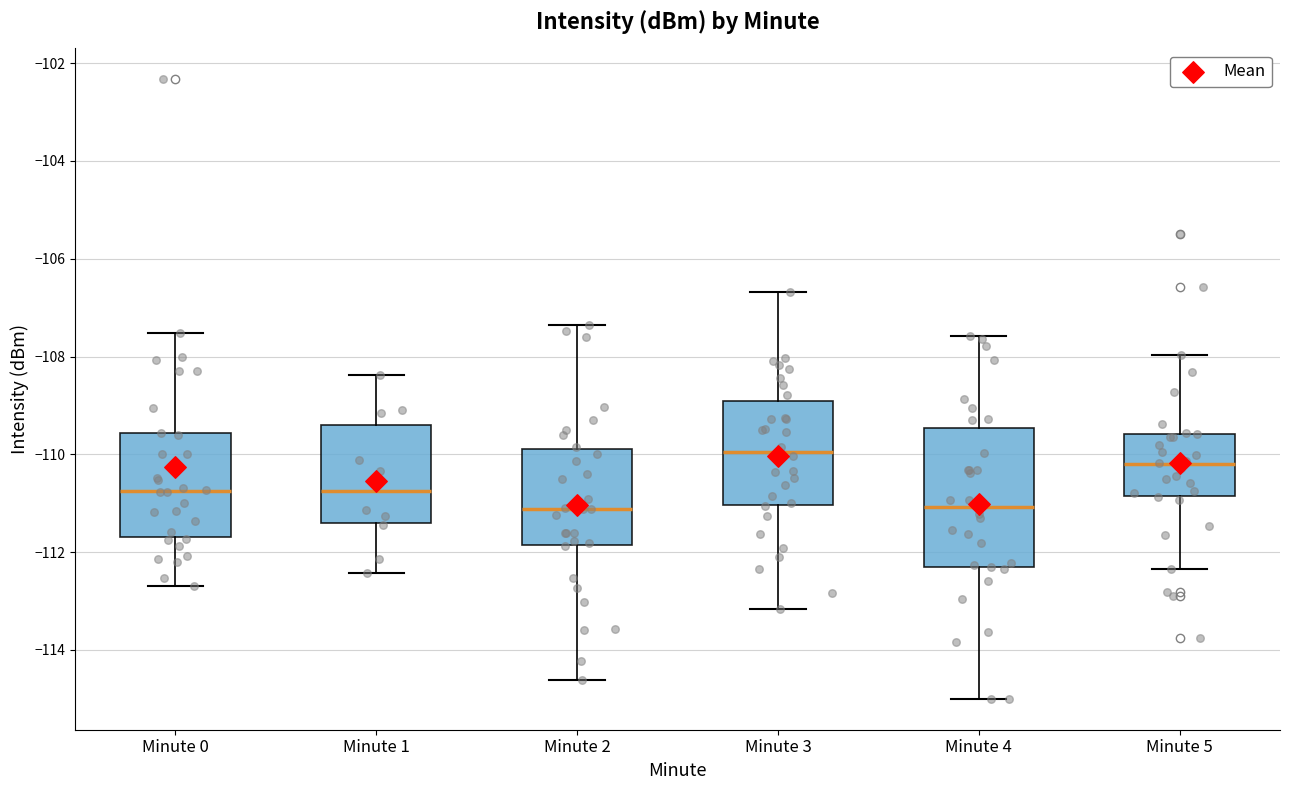

Which box is the tallest, from its lower edge to its upper edge?

Minute 4